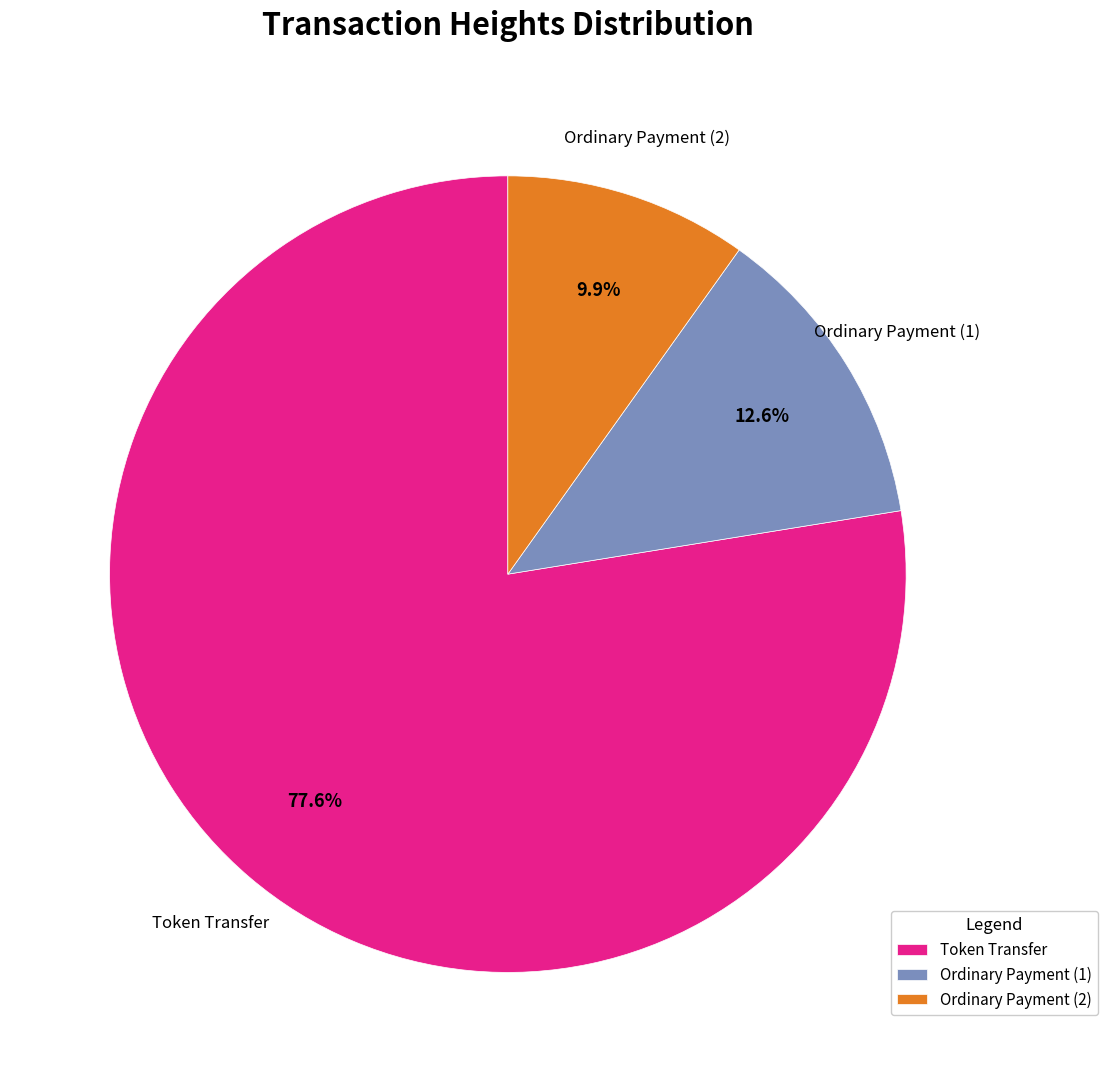

Approximately how many times larger is the value at Ordinary Payment (2) compared to Ordinary Payment (1)?

0.8